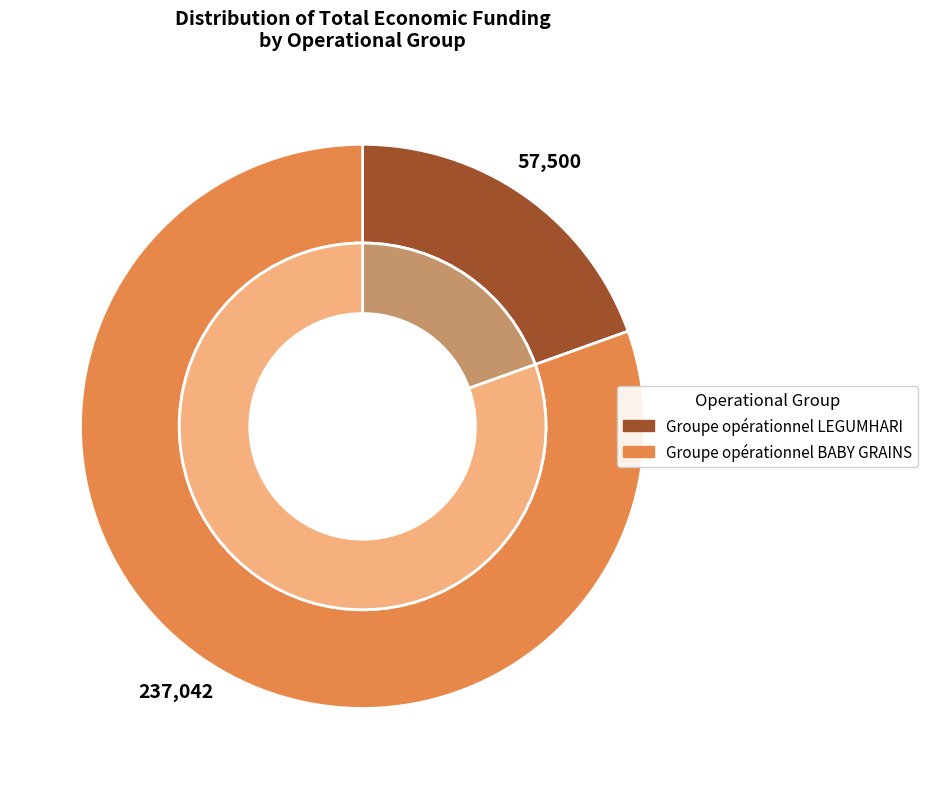

What is the majority slice?

Groupe opérationnel BABY GRAINS